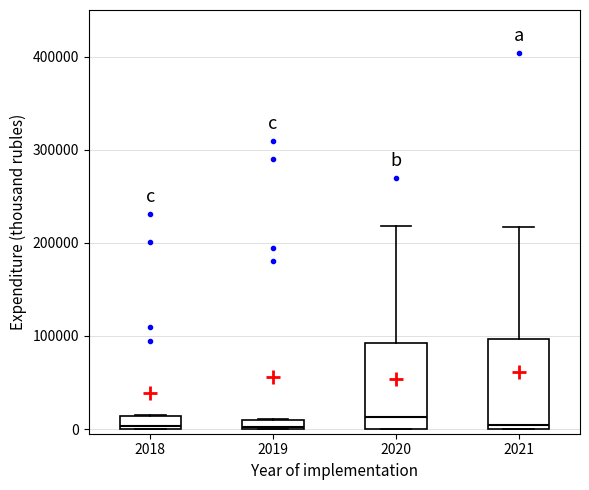

Where is the upper edge of the box at x = 2019 on the y-axis? The values are not printed on the chart, so give them approximately, as read against the axis.

10000